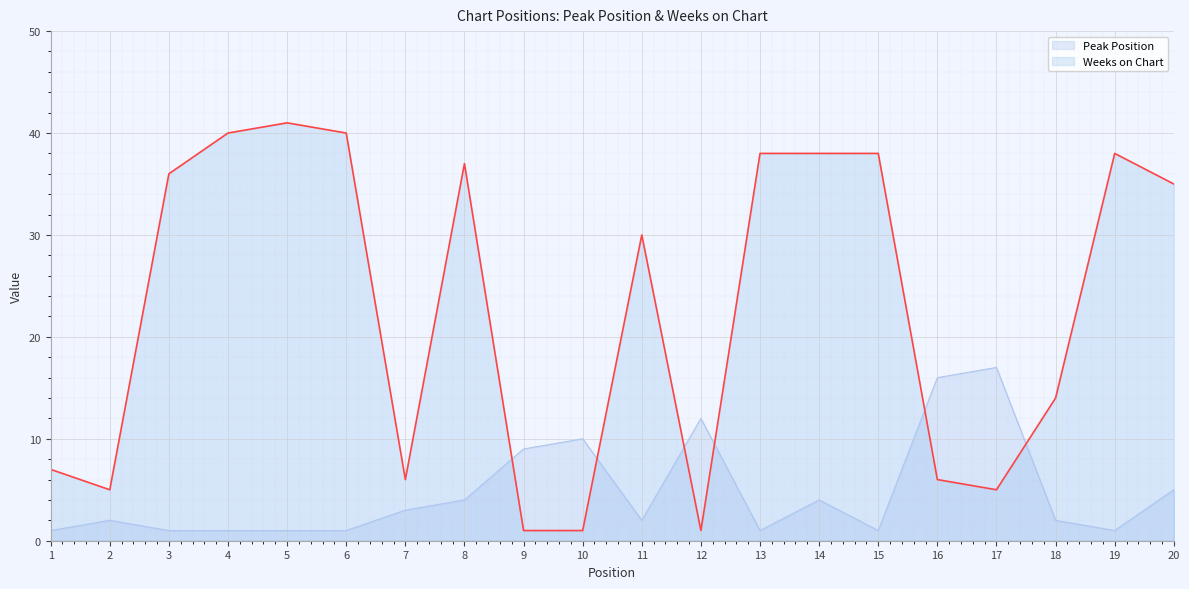

What is the value of the Weeks on Chart point at the 3rd from the left?

36